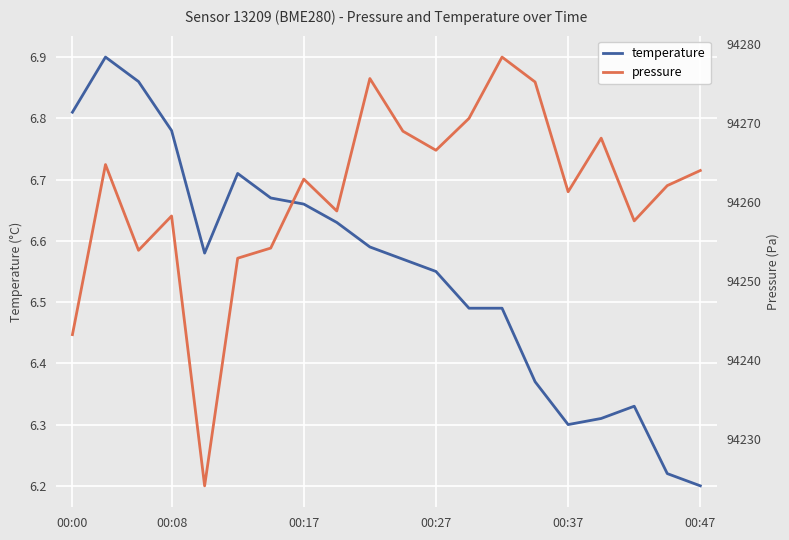

At how many categories does at least one series exceed 5169?

20